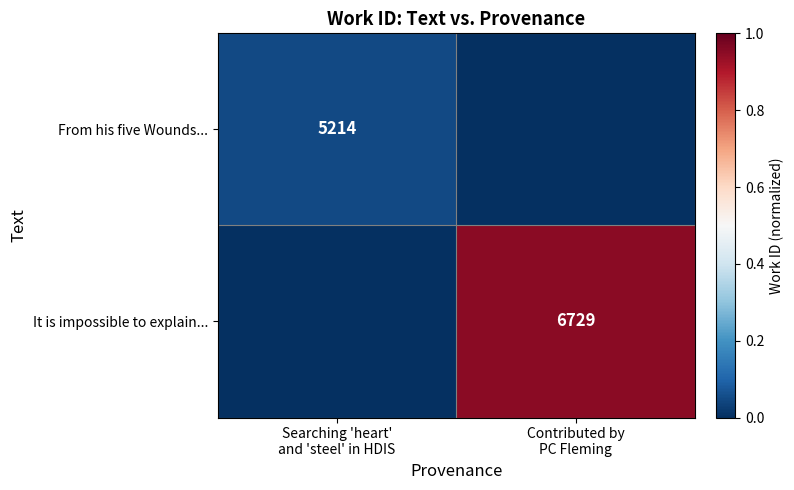

The From his five Wounds... series shows 0.0 at Contributed by PC Fleming. True or false?

True